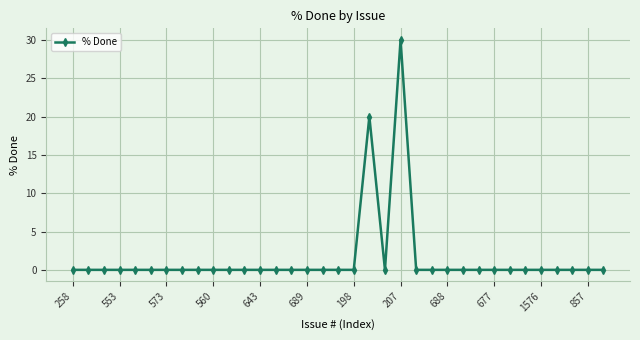

What is the difference between the maximum and minimum values?

30